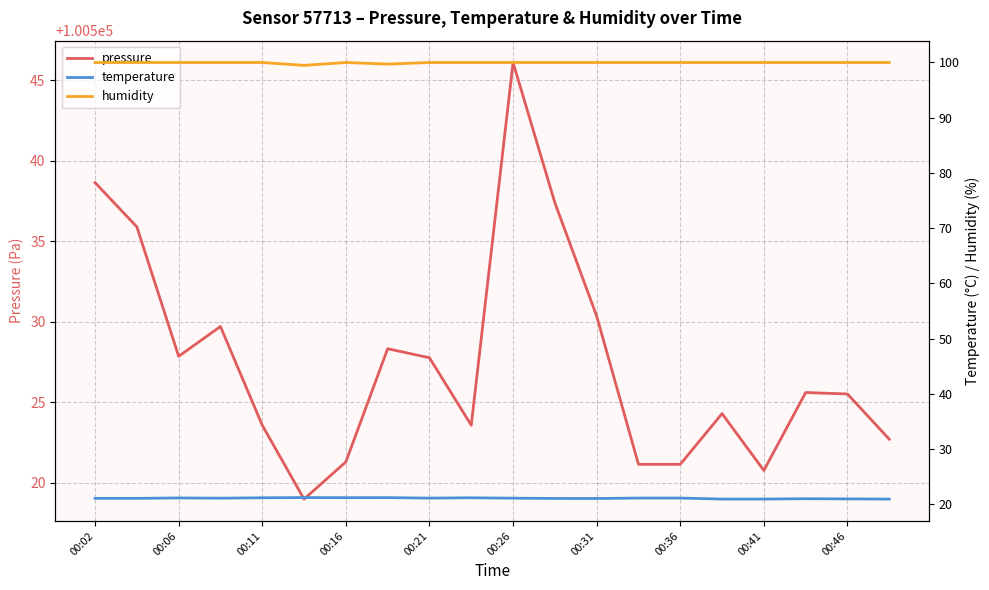

Which series has the widest spread of values?

pressure